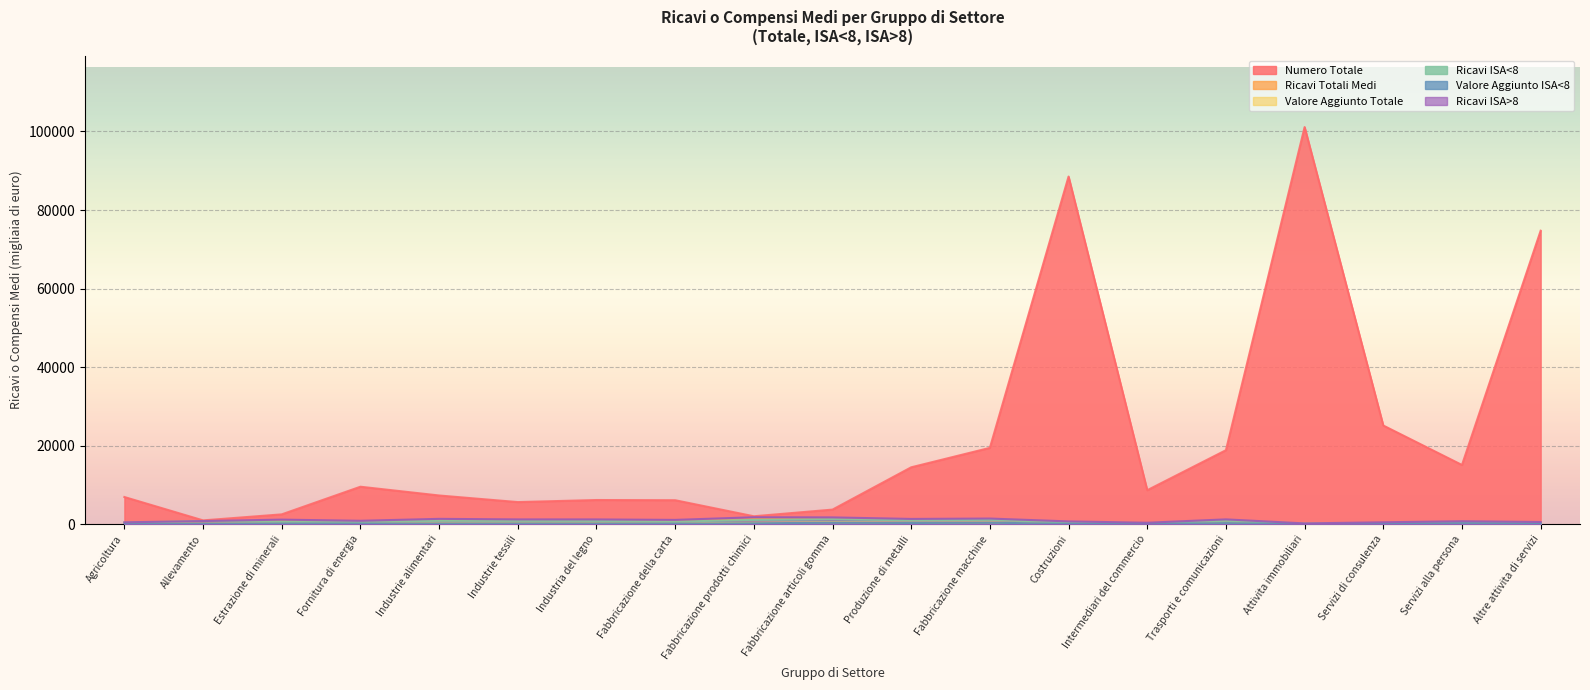

What is the value of the Ricavi ISA>8 point at the 3rd from the left?

1199.8